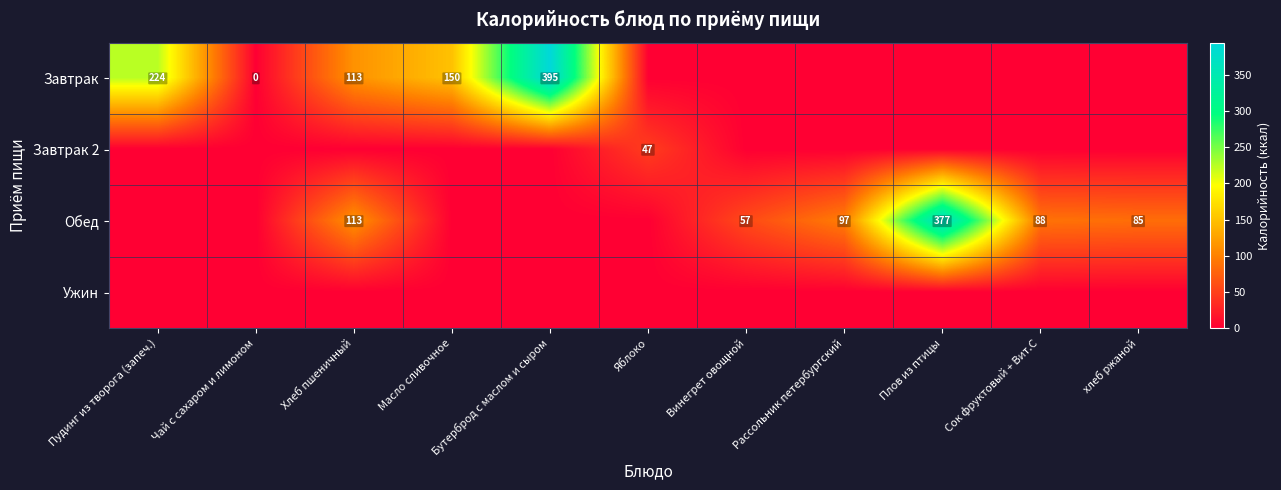

At which label does Обед reach its peak?

Плов из птицы